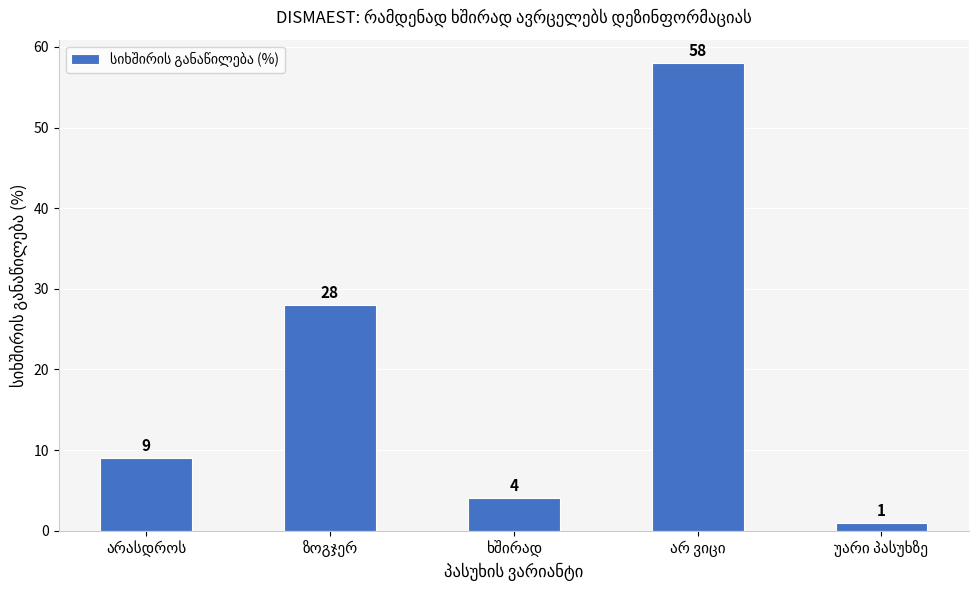

What is the greatest value displayed?

58